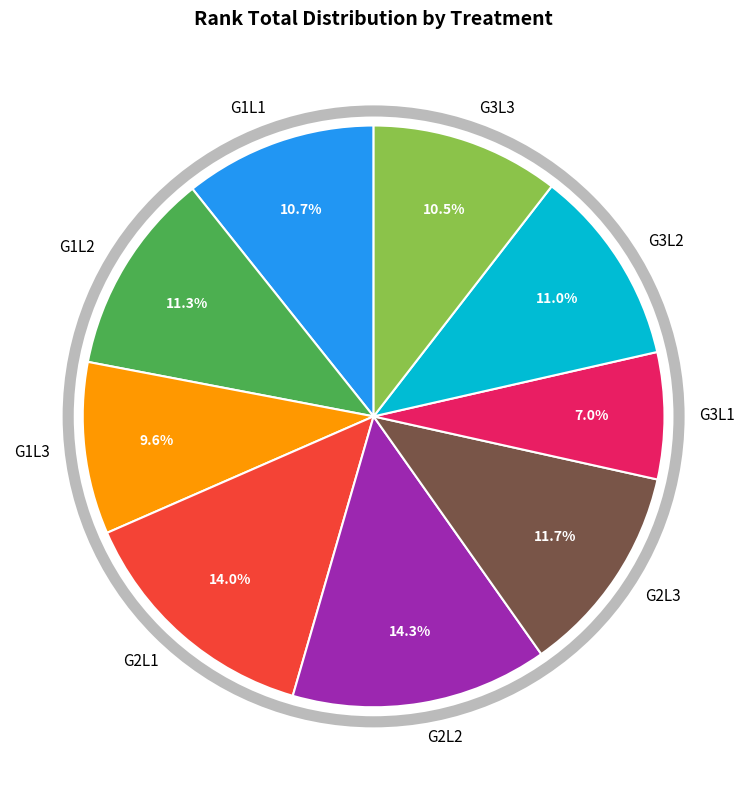

Does G2L2 account for over 50% of the chart?

No